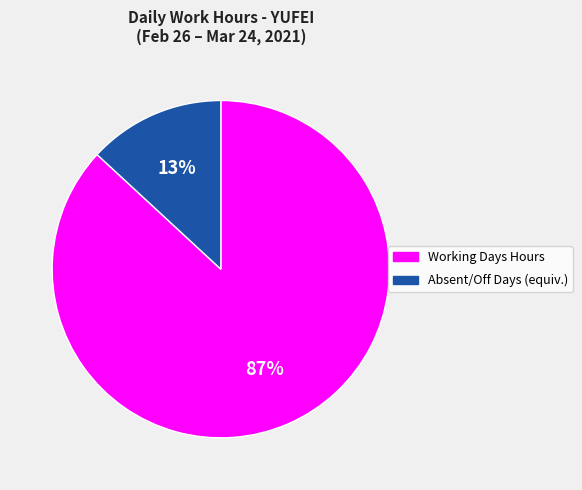

To the nearest percent, what is the difference between the largest and smallest slice percentages?

74%